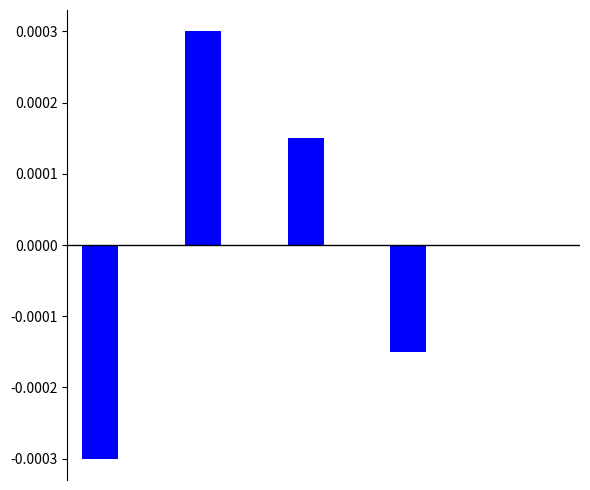

Are the bars horizontal?

No